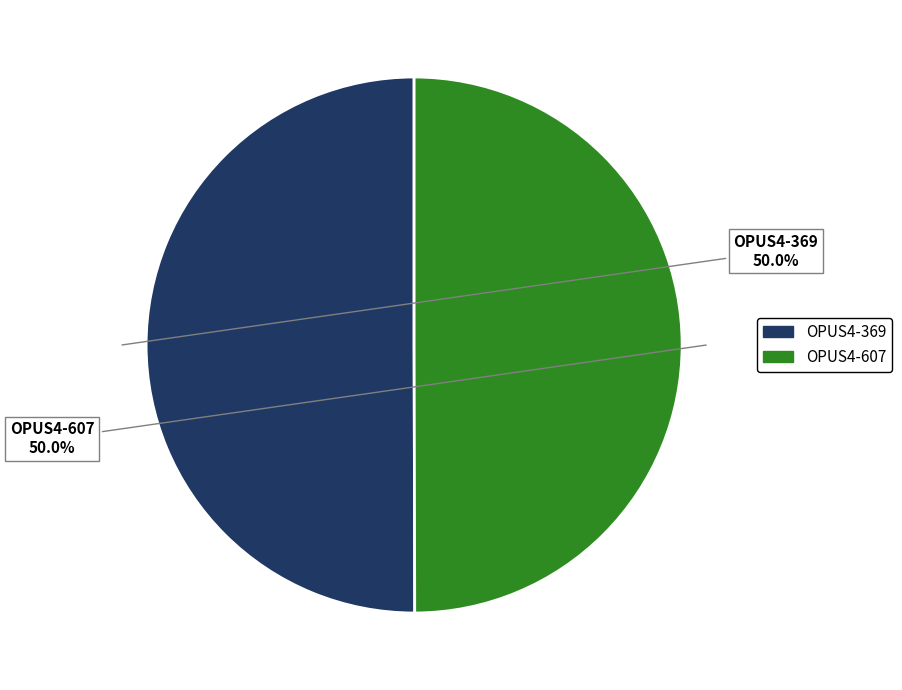

To the nearest percent, what percentage of the pie is OPUS4-607?

50%